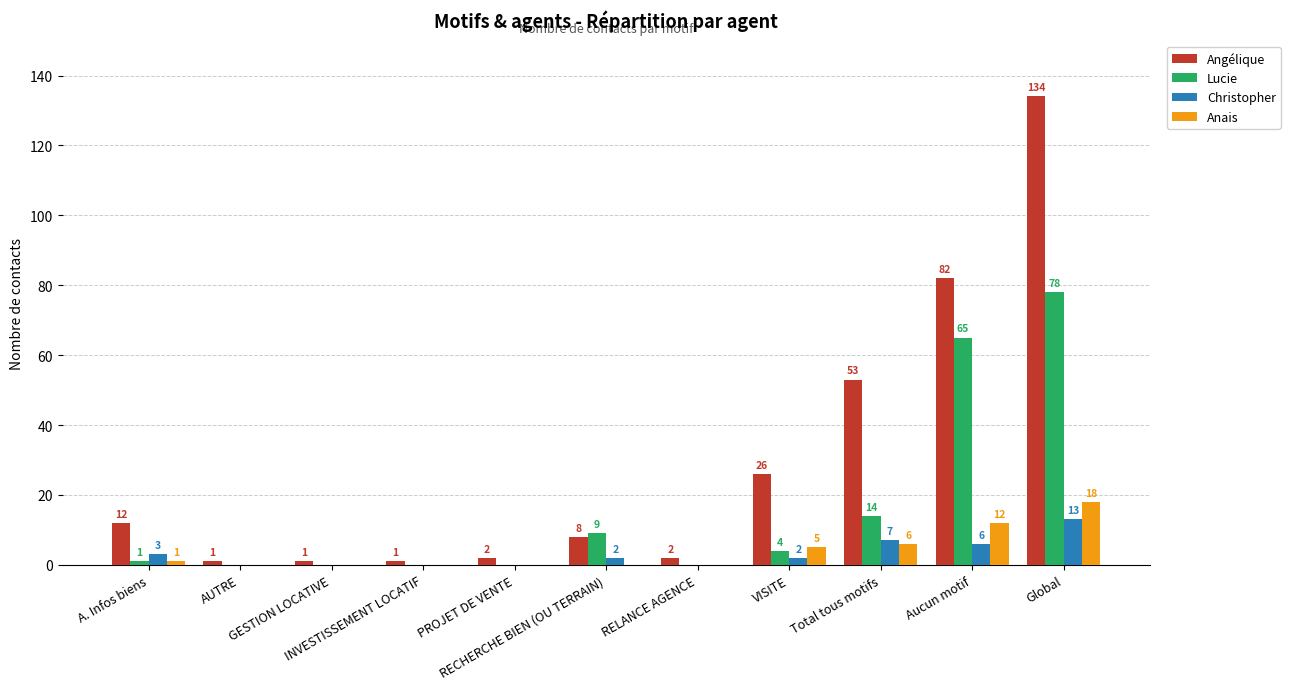

Which series has the largest total across all categories?

Angélique